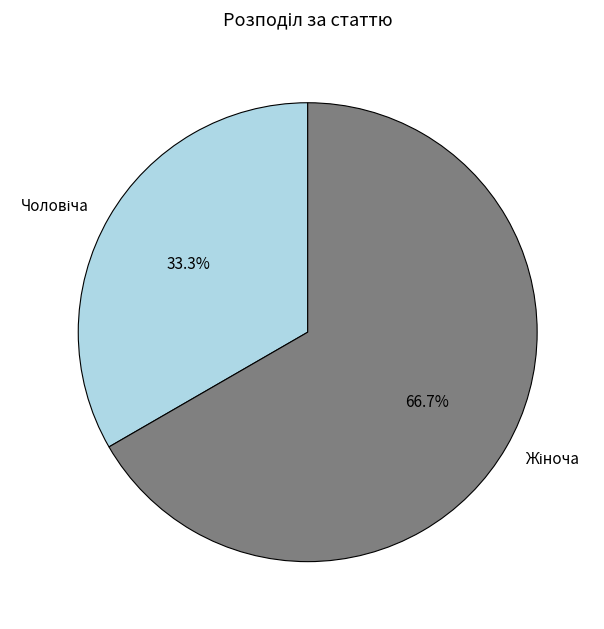

To the nearest percent, what is the difference between the largest and smallest slice percentages?

33%